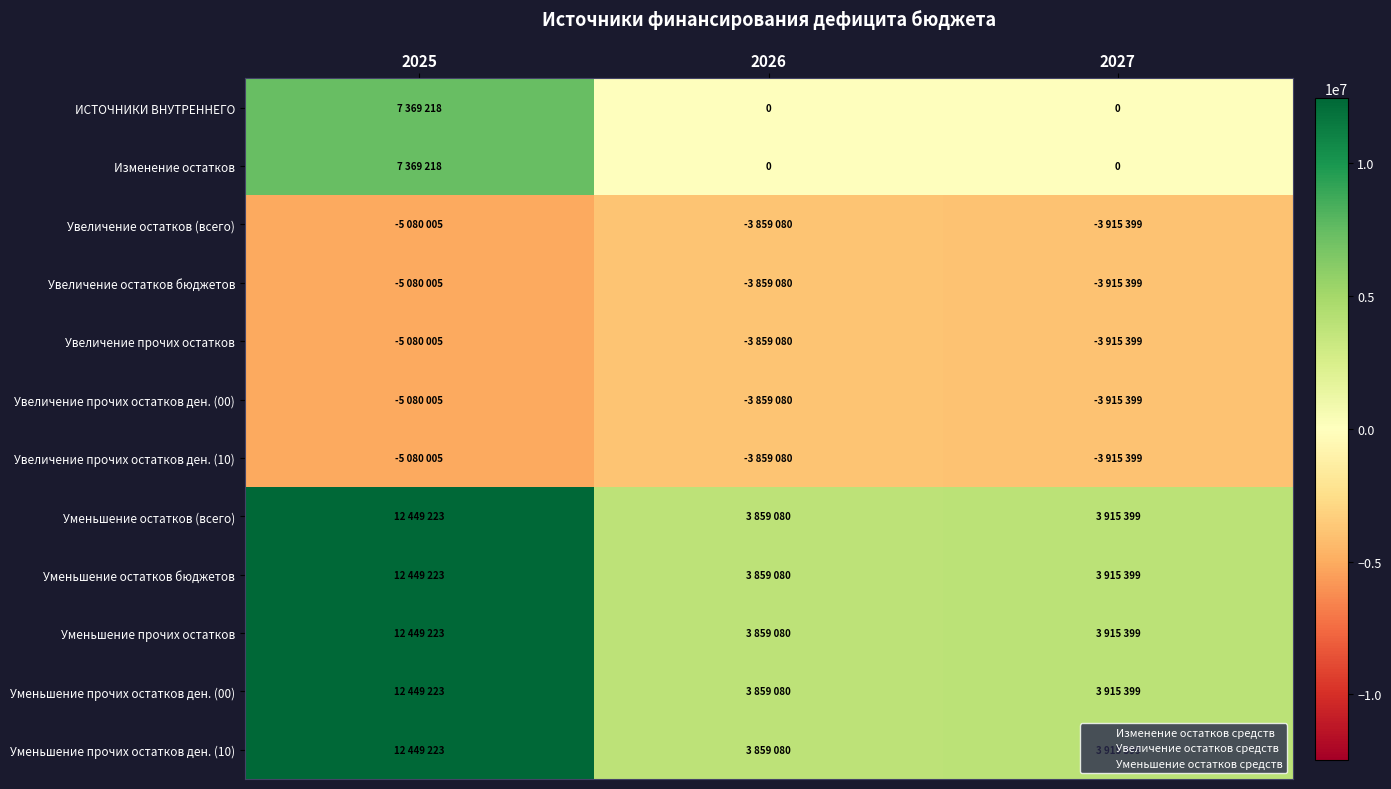

Which has a higher value, 2026 or 2025?

2025